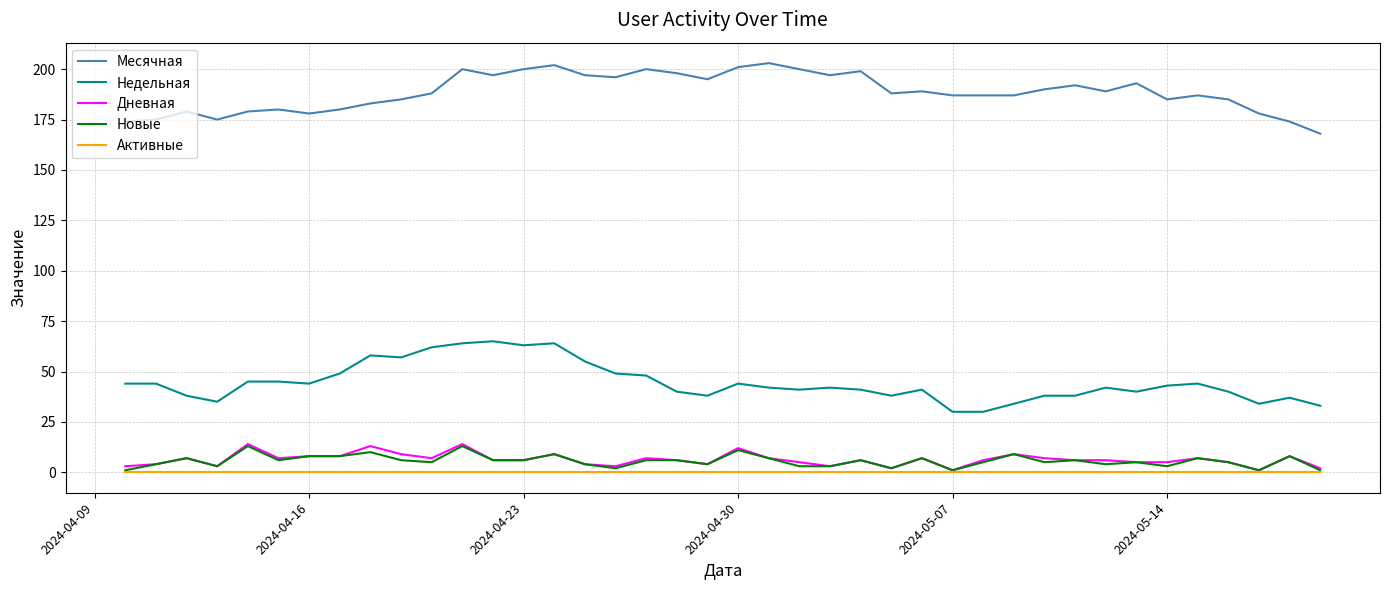

Which series has the largest total across all categories?

Месячная